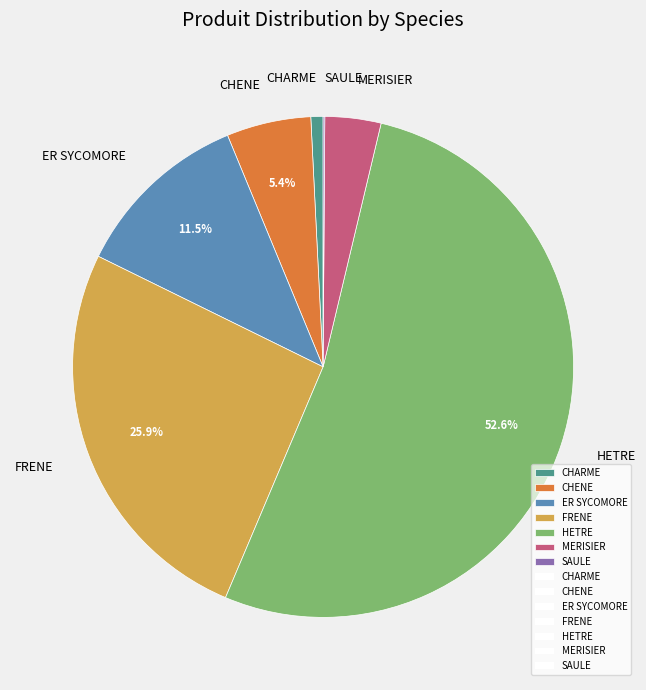

Combined, do CHENE and FRENE account for over 50%?

No